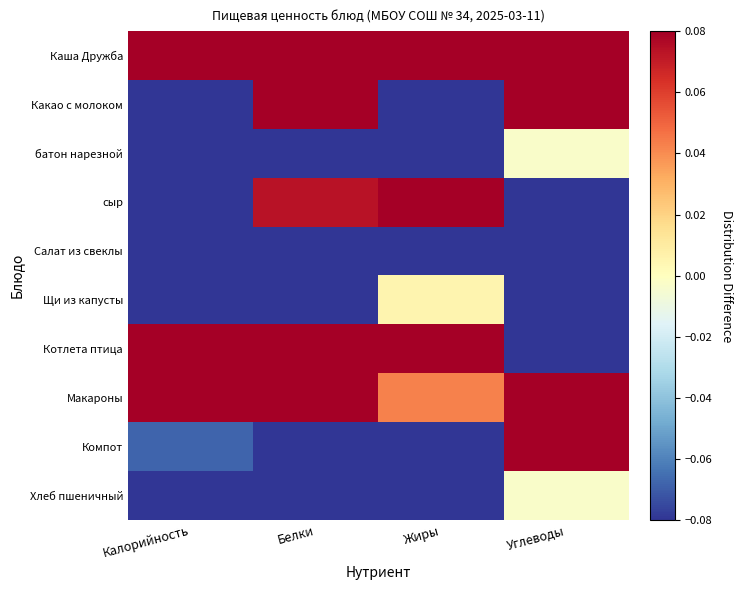

What is the maximum value shown in the chart?

0.1